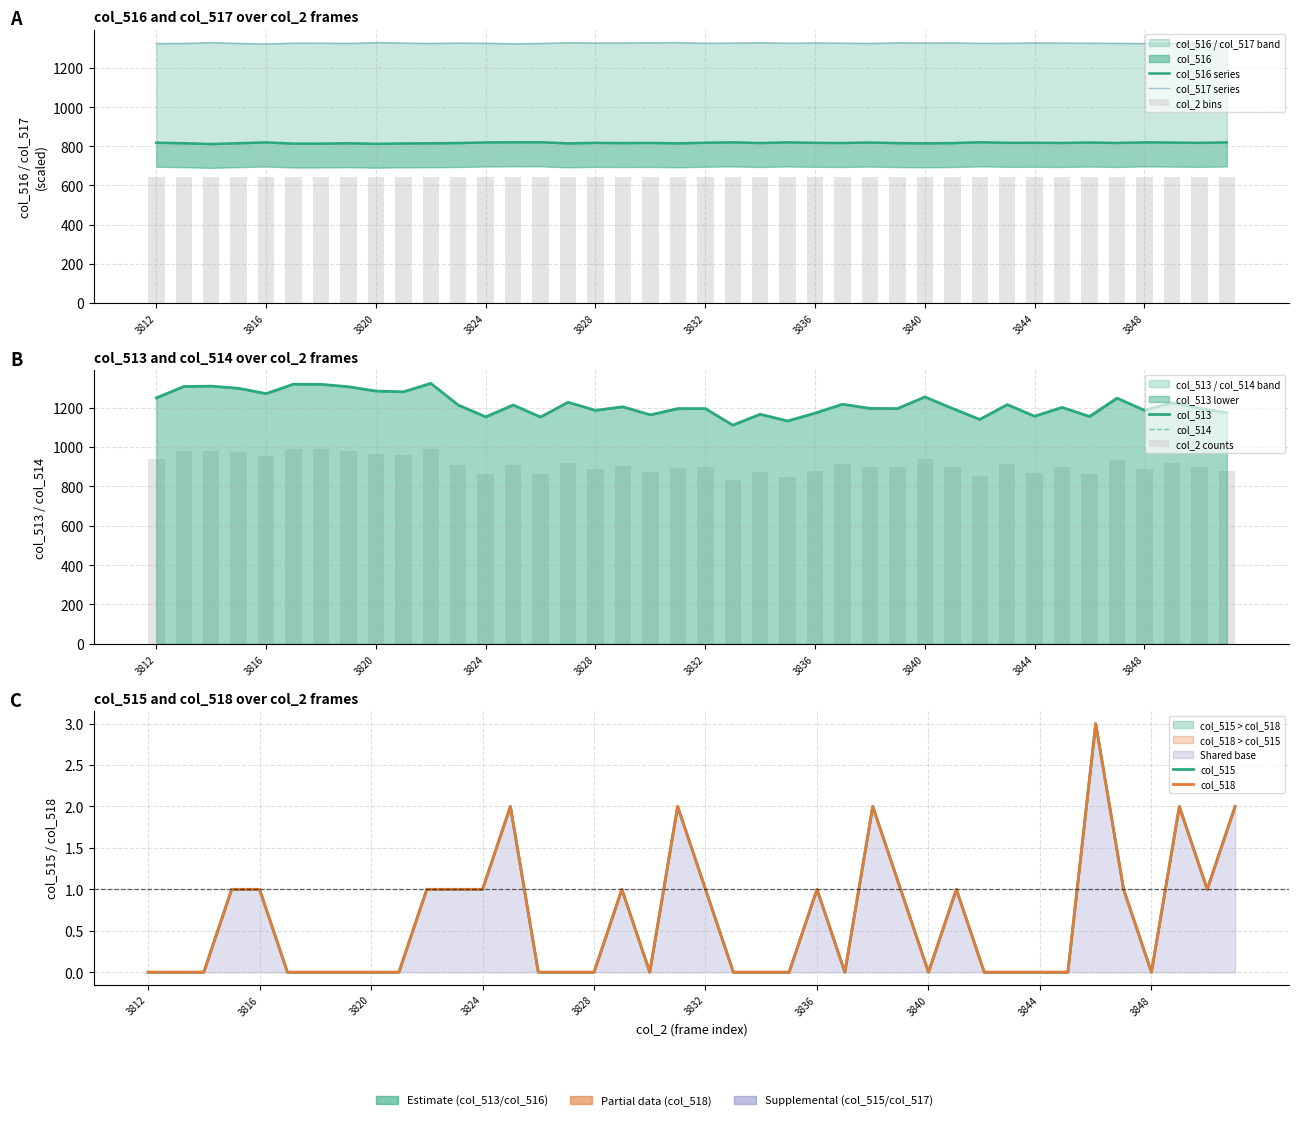

List the labels in order of col_515 value, largest first.

3846, 3825, 3831, 3838, 3849, 3851, 3815, 3816, 3822, 3823, 3824, 3829, 3832, 3836, 3839, 3841, 3847, 3850, 3812, 3813, 3814, 3817, 3818, 3819, 3820, 3821, 3826, 3827, 3828, 3830, 3833, 3834, 3835, 3837, 3840, 3842, 3843, 3844, 3845, 3848